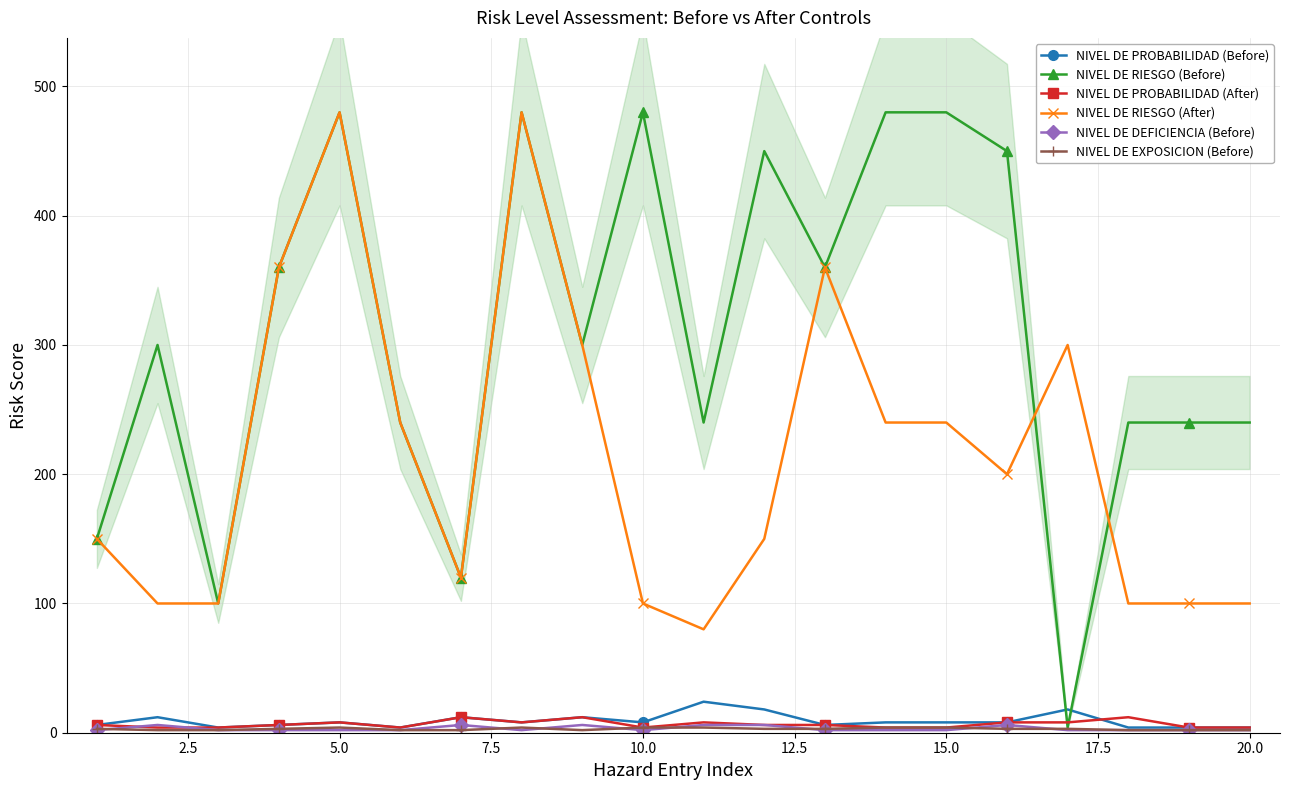

How many NIVEL DE DEFICIENCIA (Before) values are between 2 and 6?

20